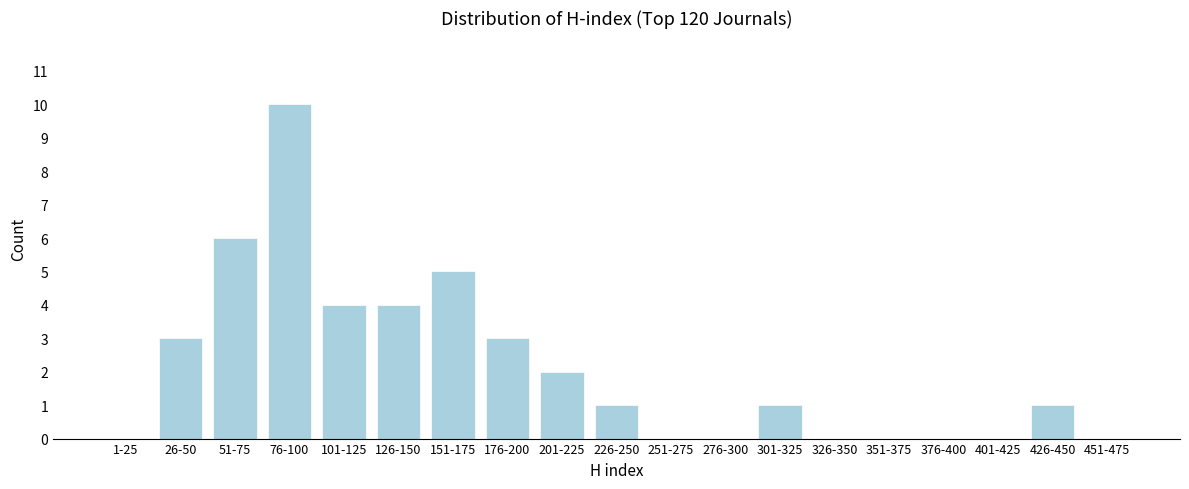

Reading right to left, transcribe all the data shown in this chart.

451-475=0	426-450=1	401-425=0	376-400=0	351-375=0	326-350=0	301-325=1	276-300=0	251-275=0	226-250=1	201-225=2	176-200=3	151-175=5	126-150=4	101-125=4	76-100=10	51-75=6	26-50=3	1-25=0